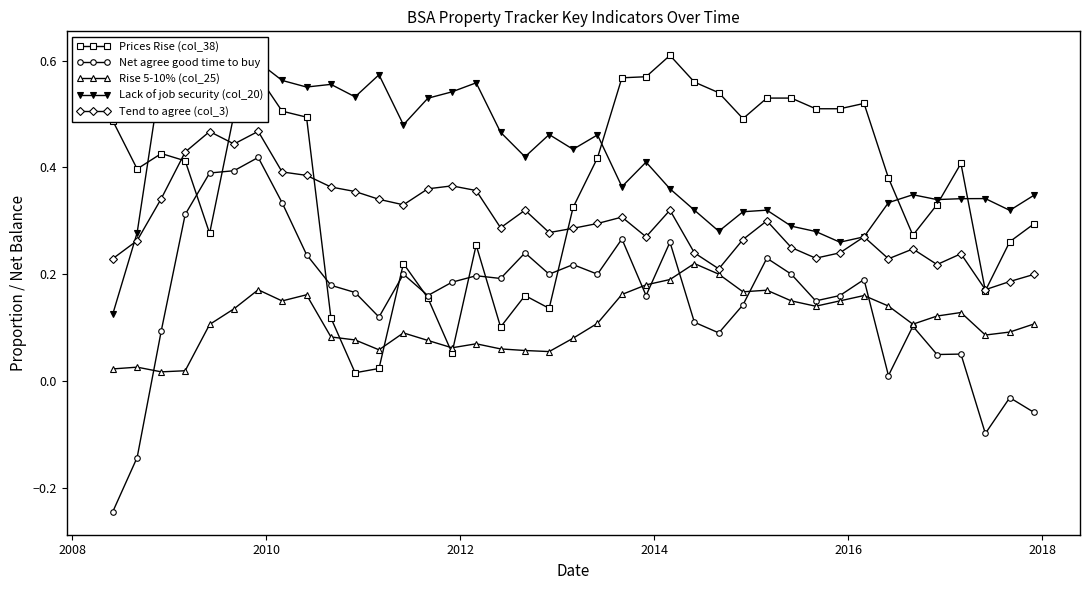

In Prices Rise (col_38), how many points are higher than both neighbors (excluding endpoints)?

8